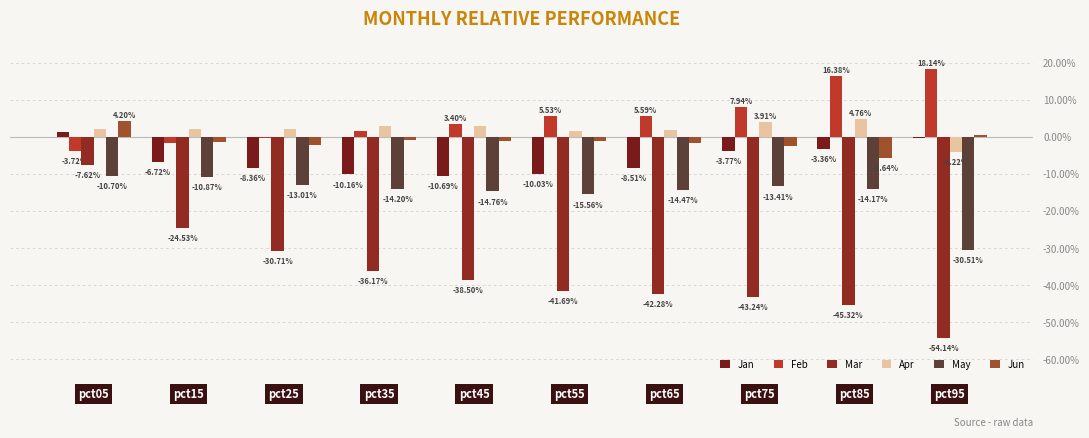

At pct35, list the series in order from largest to smallest.

Apr, Feb, Jun, Jan, May, Mar